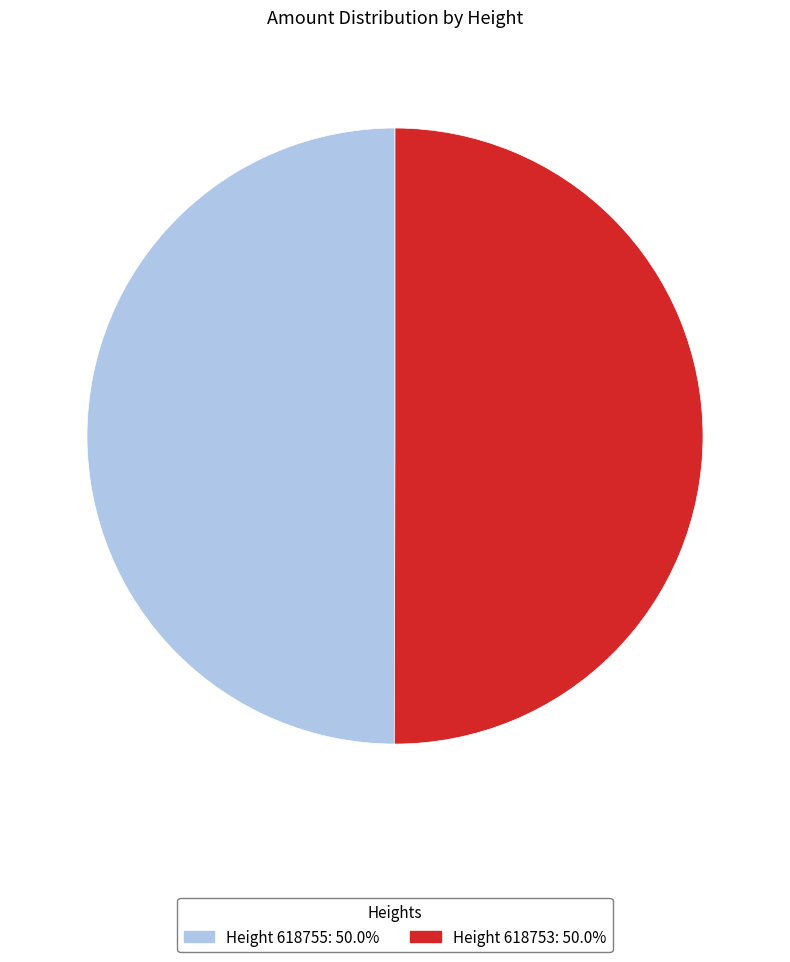

Rank the categories by value from highest to lowest.

618753, 618755